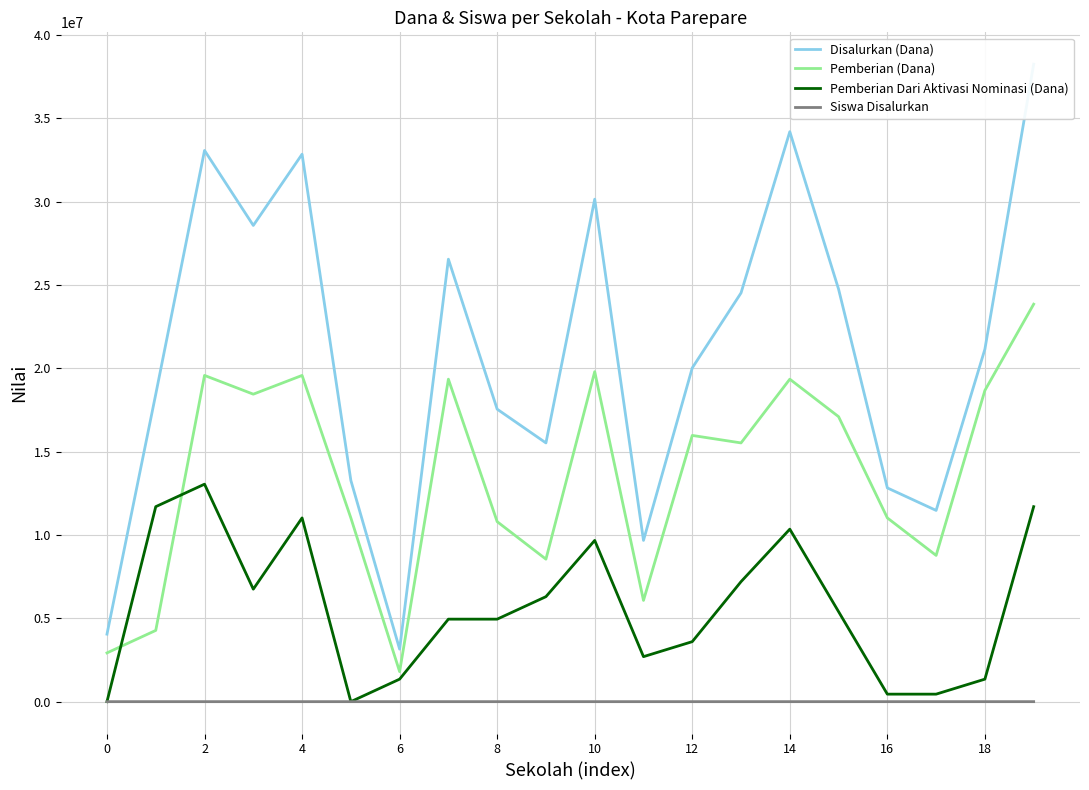

What is the value of the Siswa Disalurkan point at the 20th from the left?

91